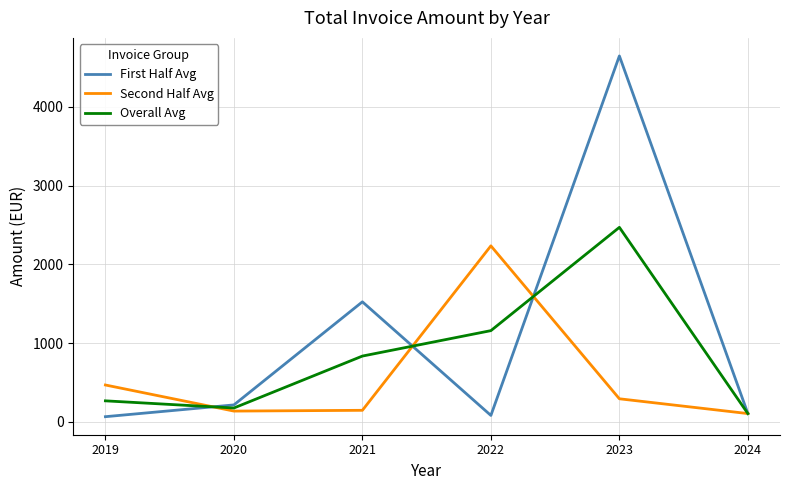

Which category has the highest value in the First Half Avg series?

2023